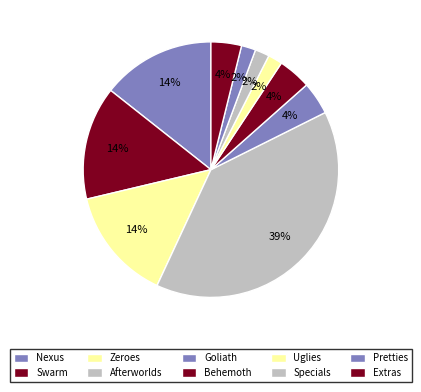

Which slice is the largest?

Afterworlds